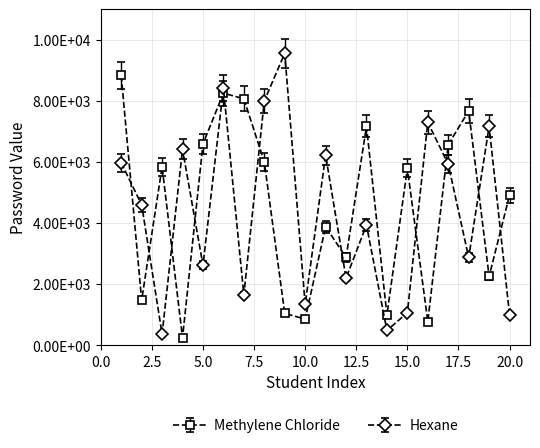

At which category is the sum across all series the highest?

6